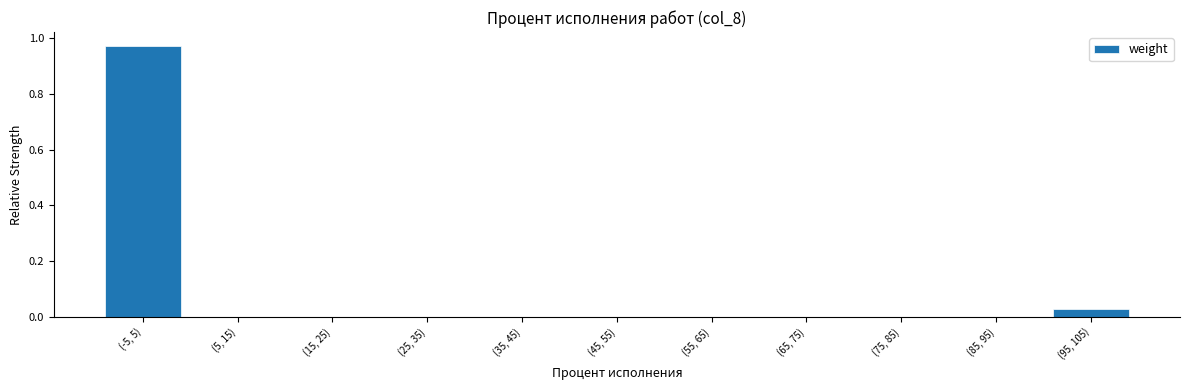

Between (75, 85) and (95, 105), which is larger?

(95, 105)